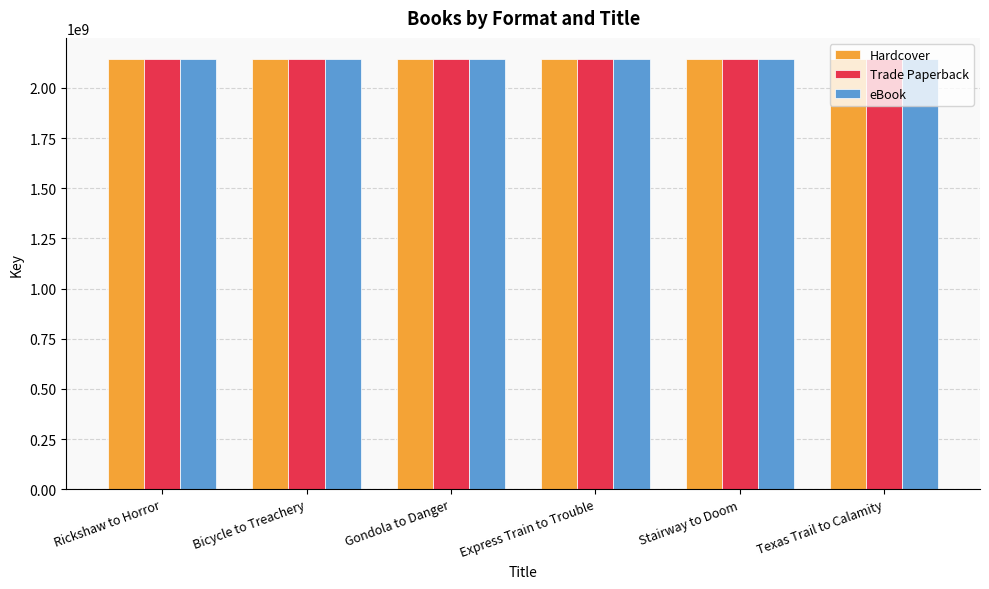

The Trade Paperback series shows 1460152859 at Stairway to Doom. True or false?

False